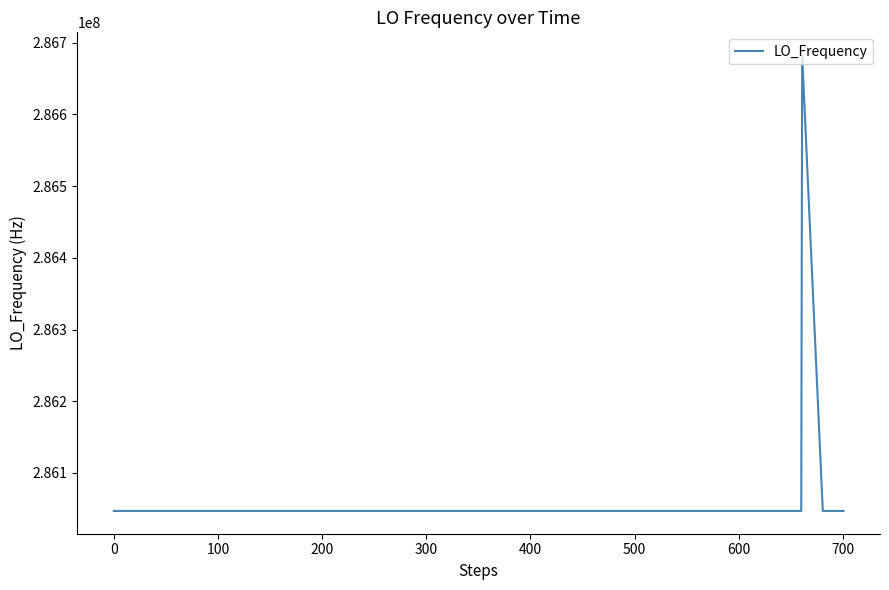

What is the smallest value displayed?

286046994.9